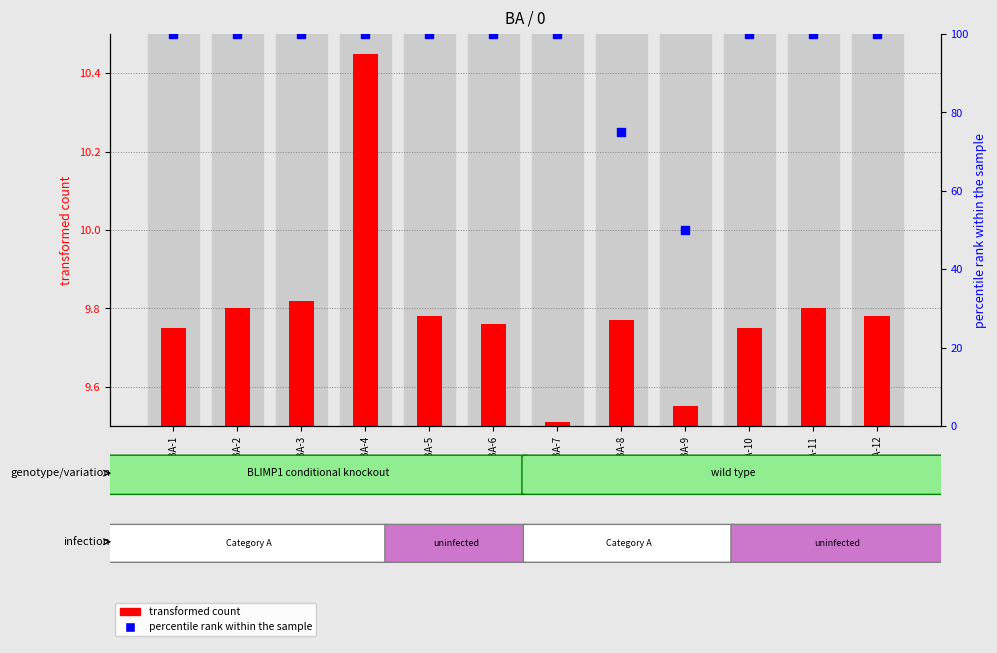

At which category is the sum across all series the highest?

BA-4